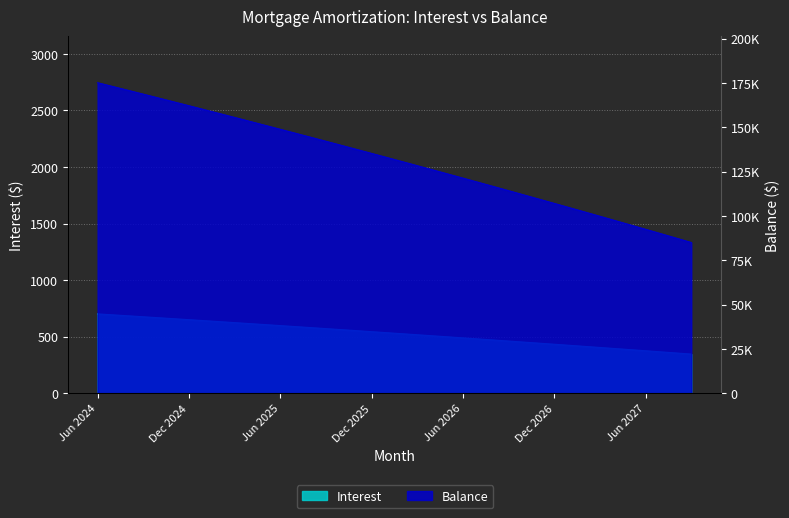

Does the chart have visible grid lines?

Yes